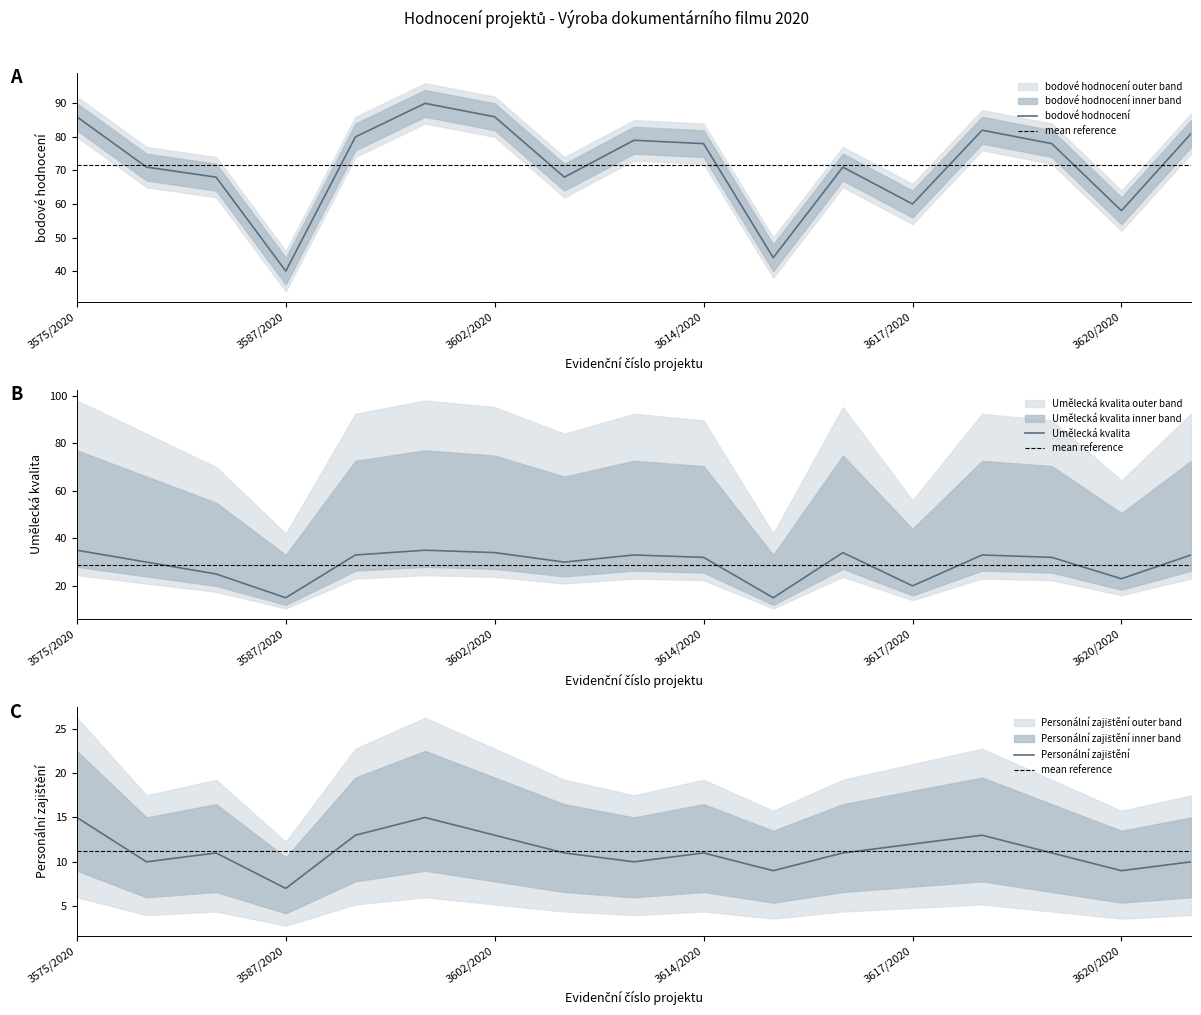

In Umělecká kvalita, how many points are lower than both neighbors (excluding endpoints)?

5